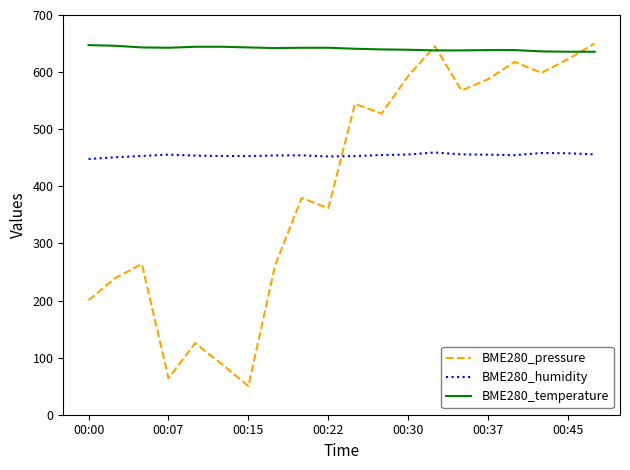

How many lines are shown in the chart?

3